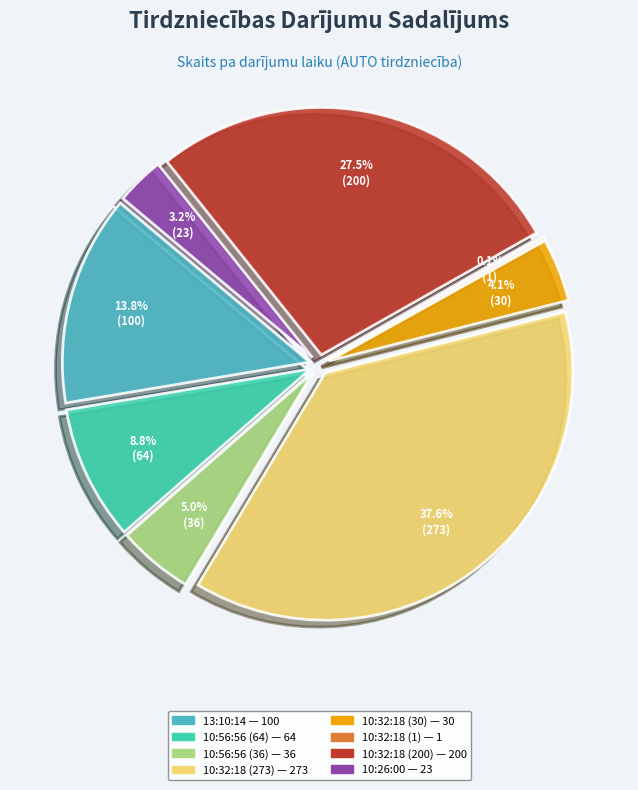

Is there any slice that represents more than half of the pie?

No